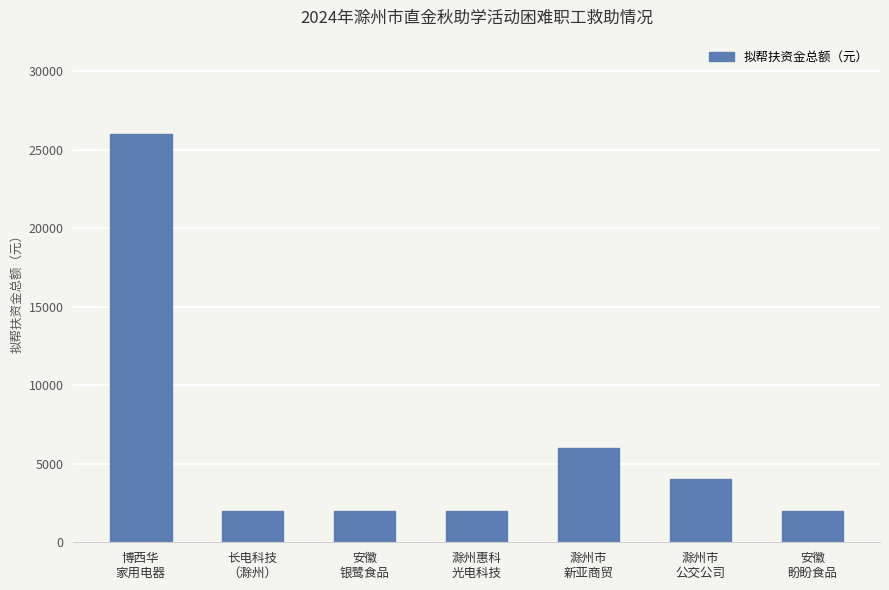

How many bars are there in total?

7